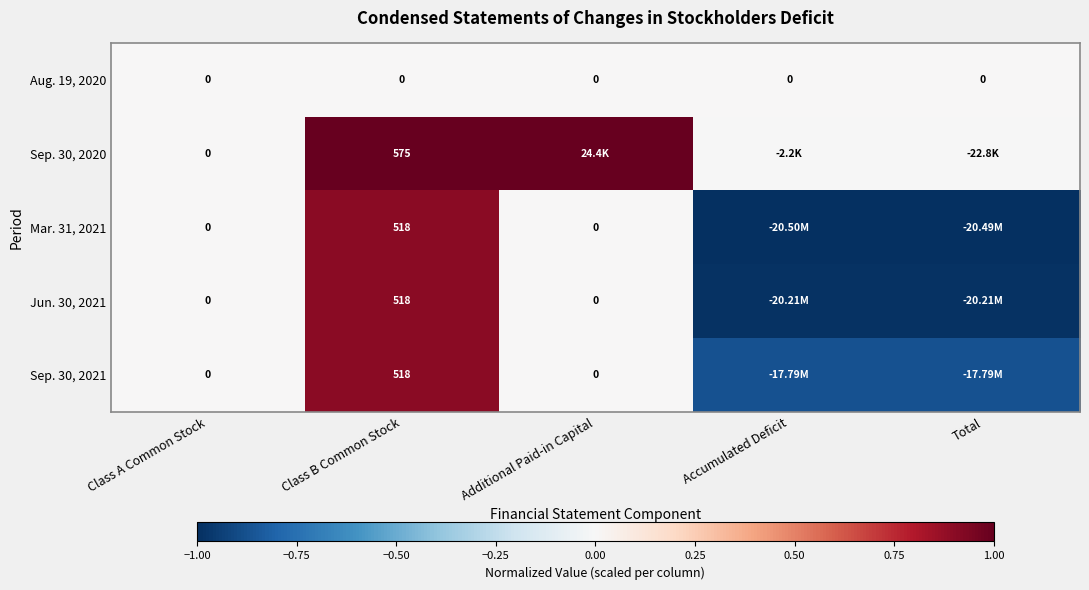

Is the value of Sep. 30, 2020 at Class B Common Stock greater than the value of Jun. 30, 2021 at Class B Common Stock?

Yes